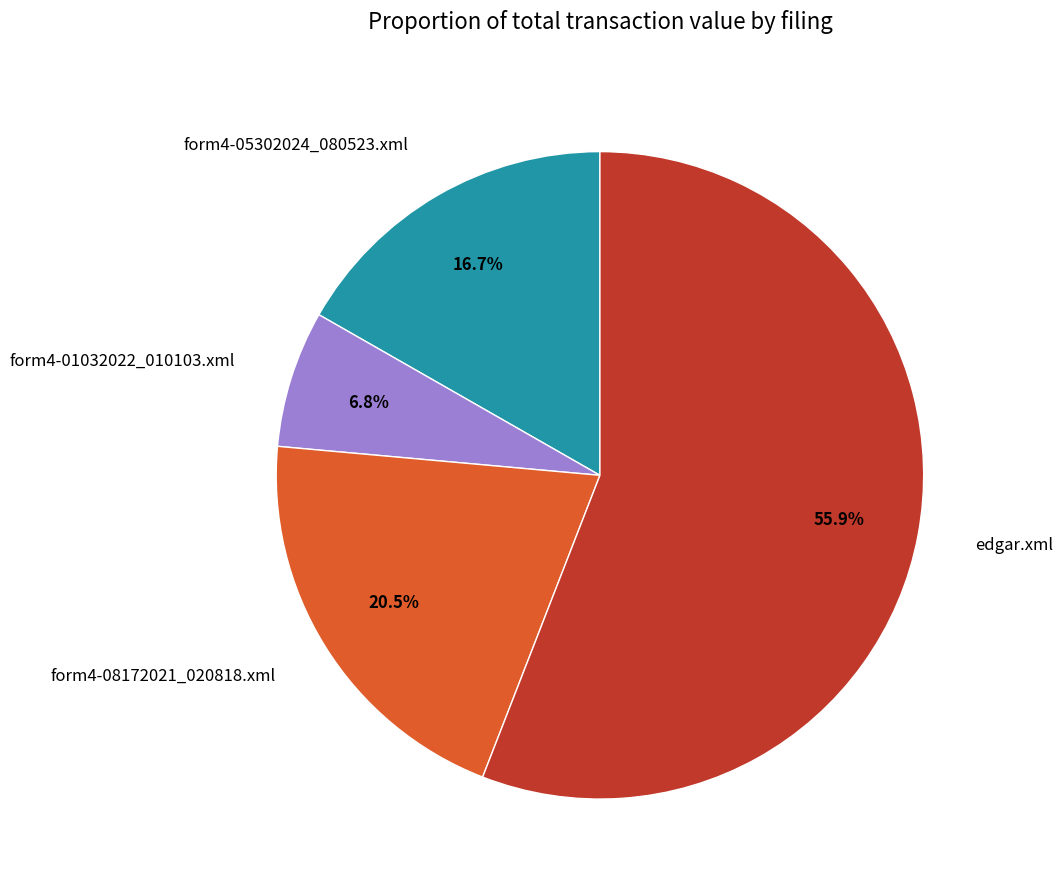

Which slice represents more than half of the pie?

edgar.xml